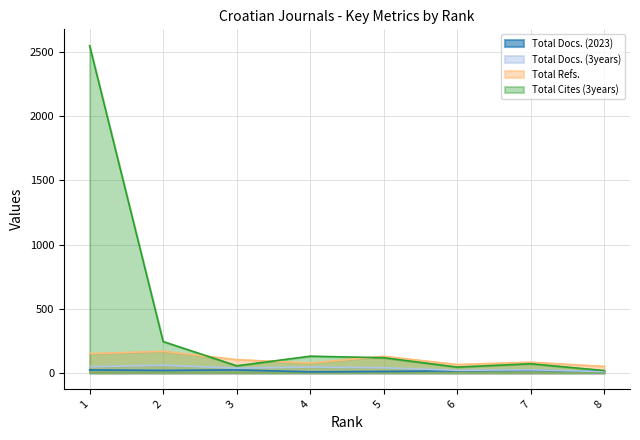

Which category has the highest value in the Total Docs. (2023) series?

1